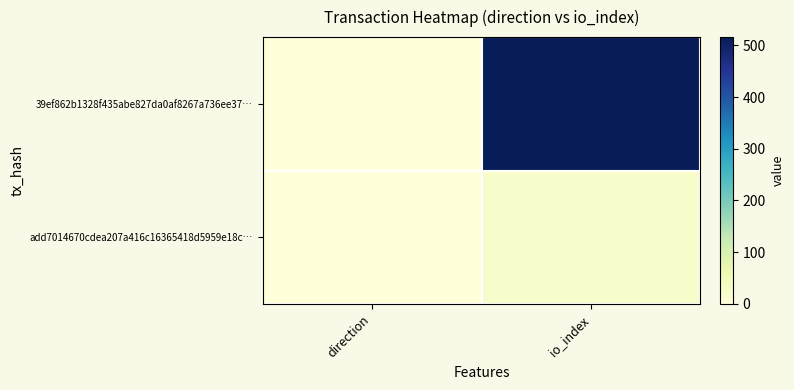

At which category is the sum across all series the highest?

io_index